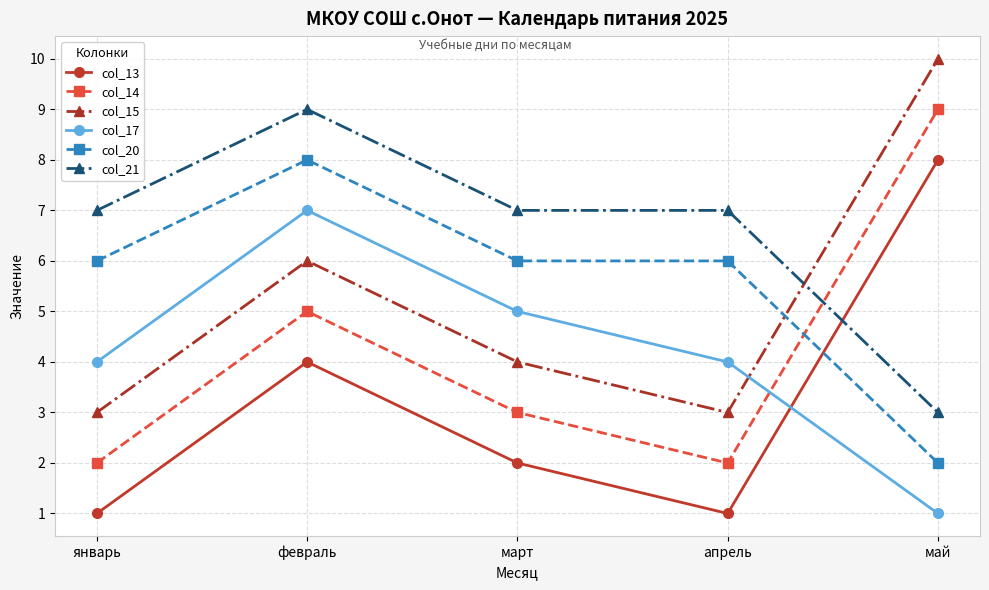

How many categories are shown in the chart?

5